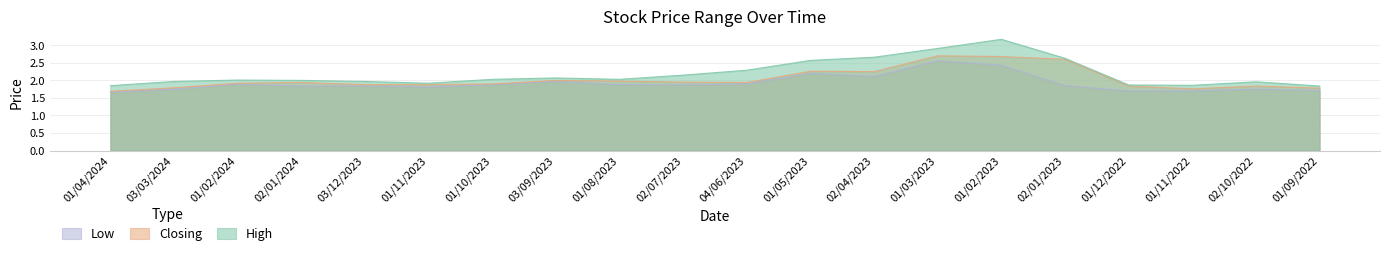

Which label corresponds to the largest value in the chart?

01/02/2023